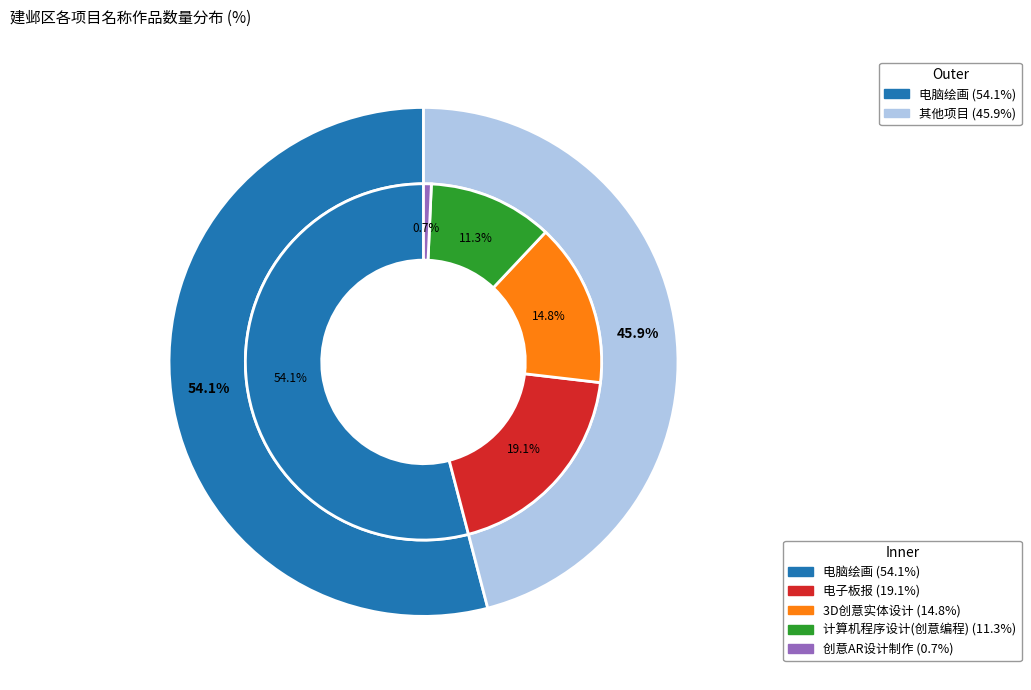

What percentage is the 3 slice, to the nearest percent?

11%